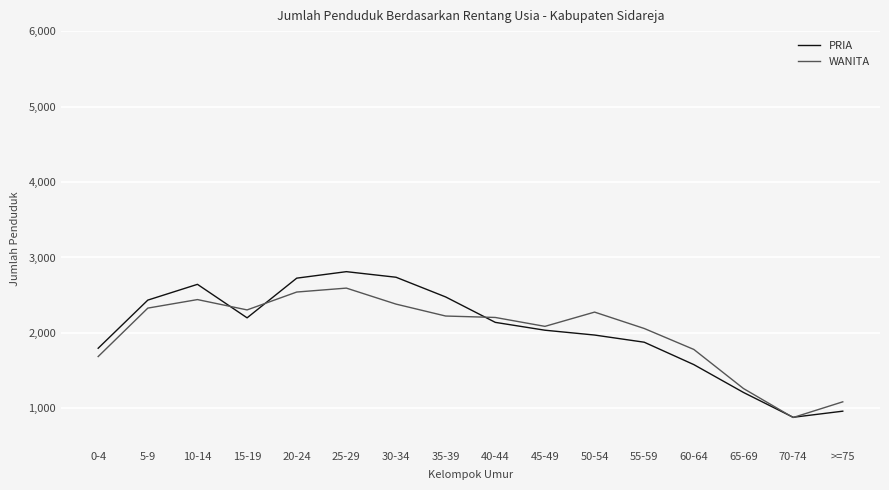

Is it true that PRIA equals 487 at 50-54?

False